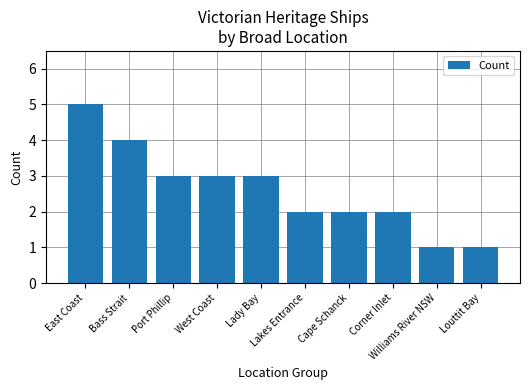

True or false: the data shows 2 at Lakes Entrance.

True